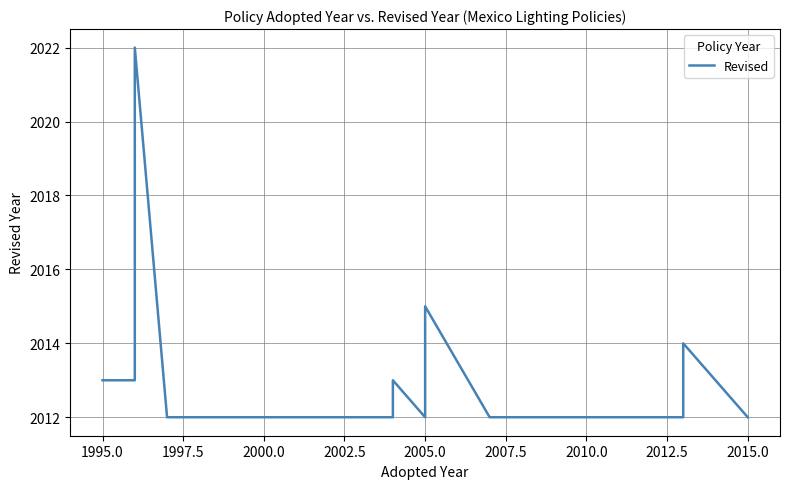

What is the sum of all values?

46306